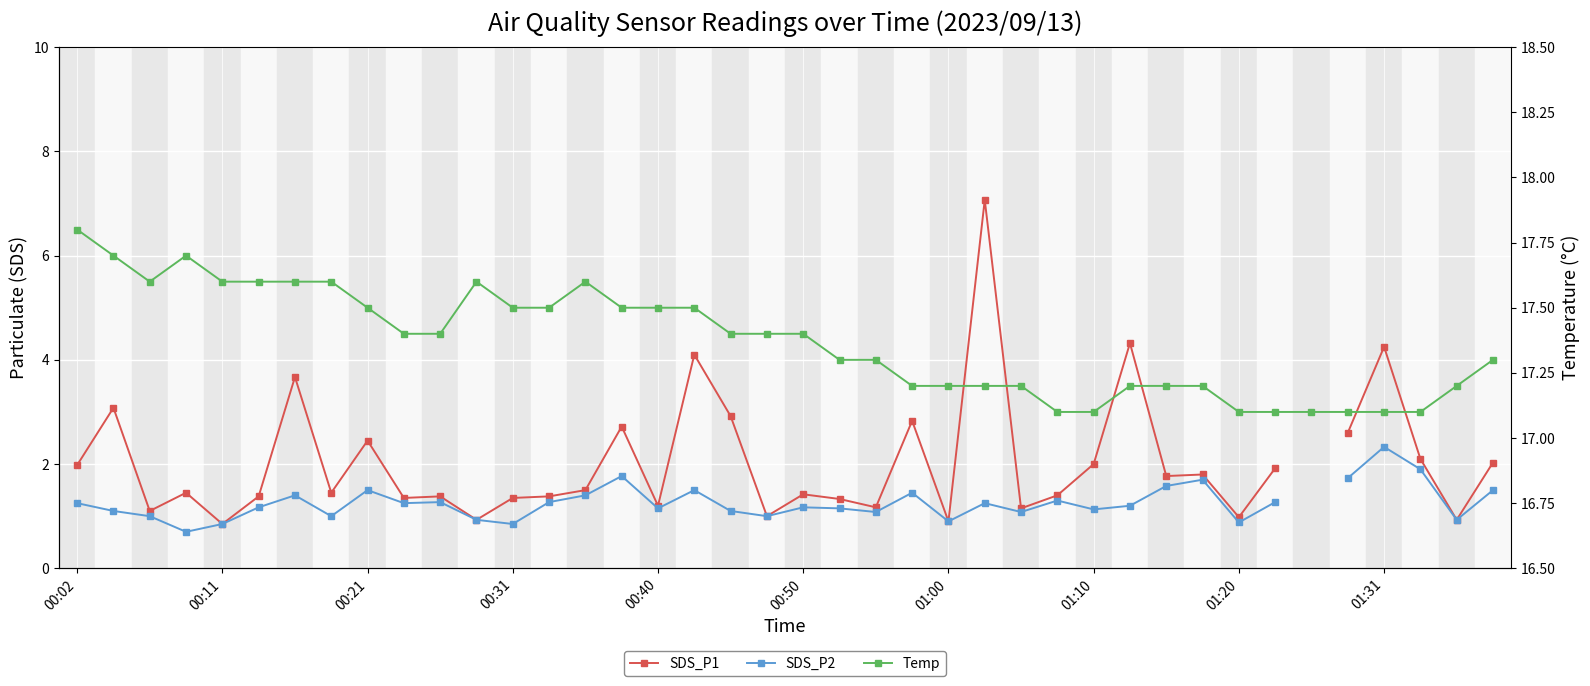

What is the total value across all series at 00:02?

21.0